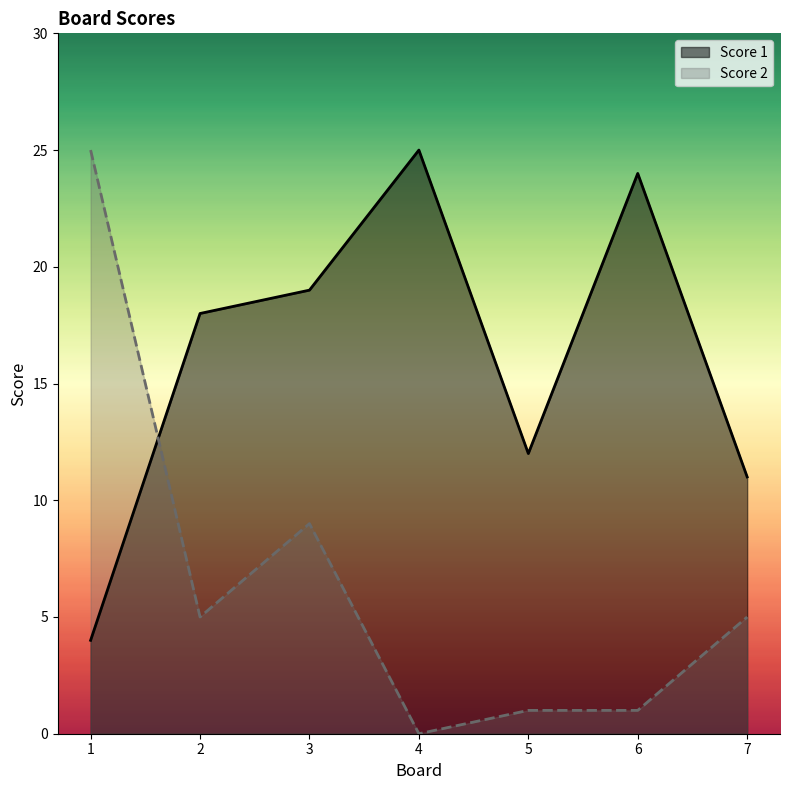

Which series has the widest spread of values?

Score 2